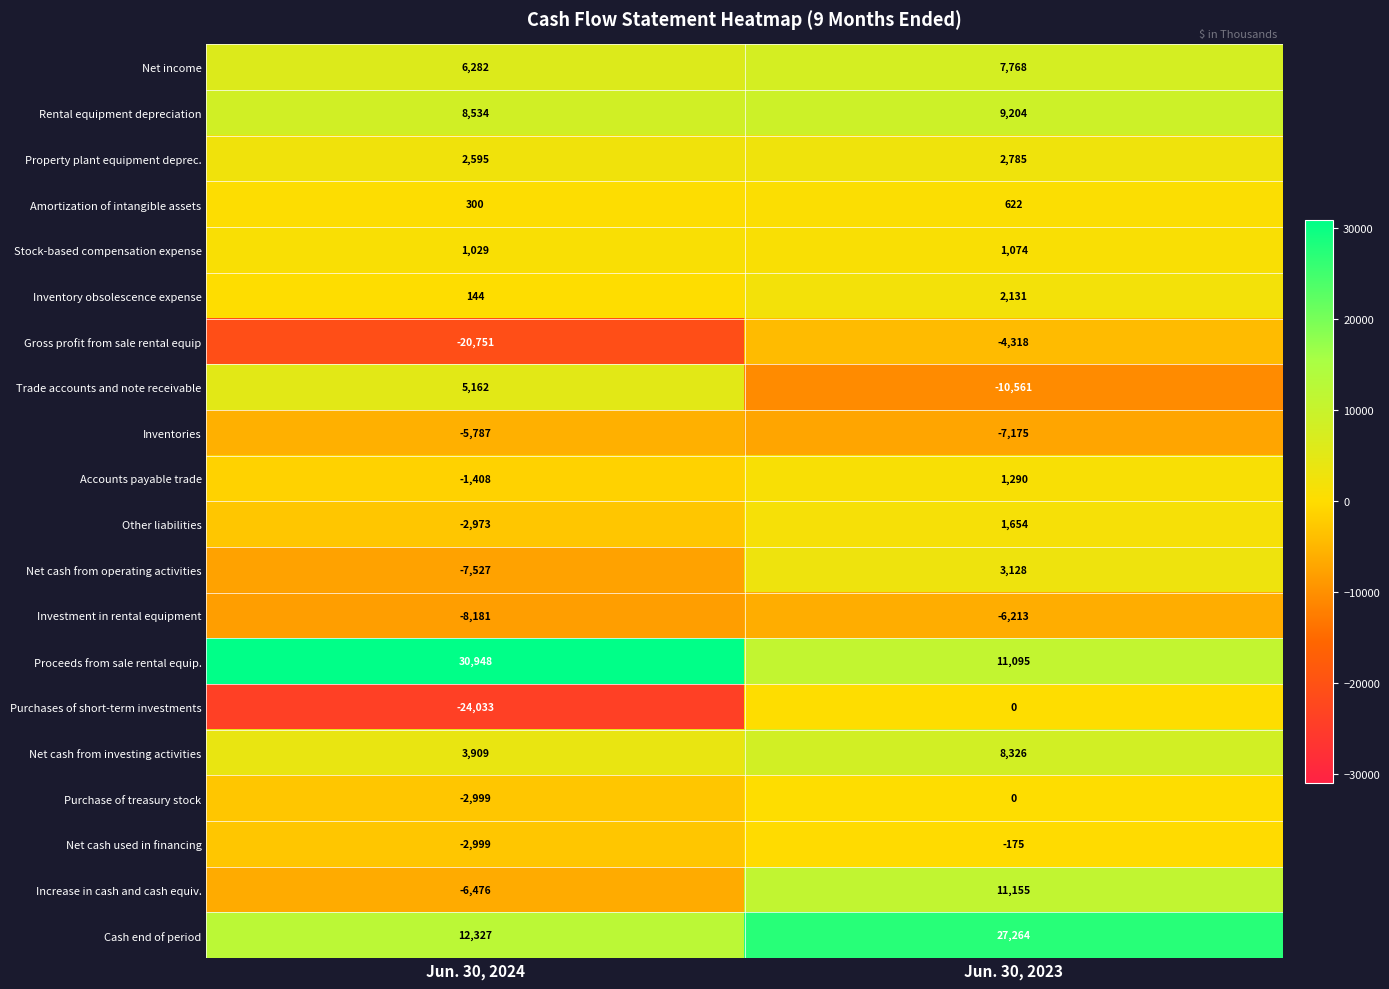

Which series has the largest total across all categories?

Proceeds from sale rental equip.